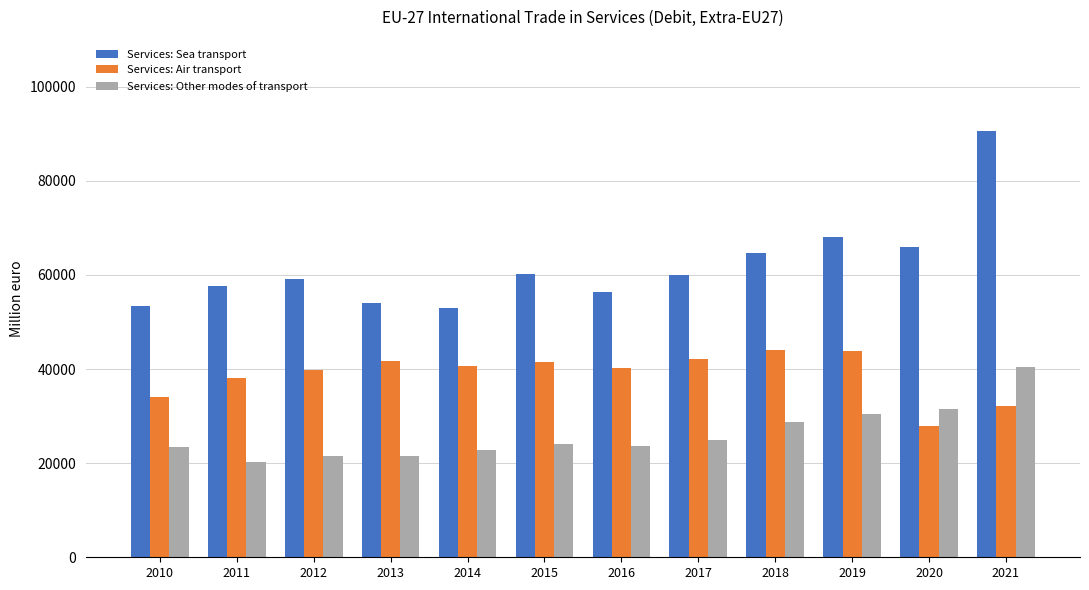

How many bars are there in each group?

3